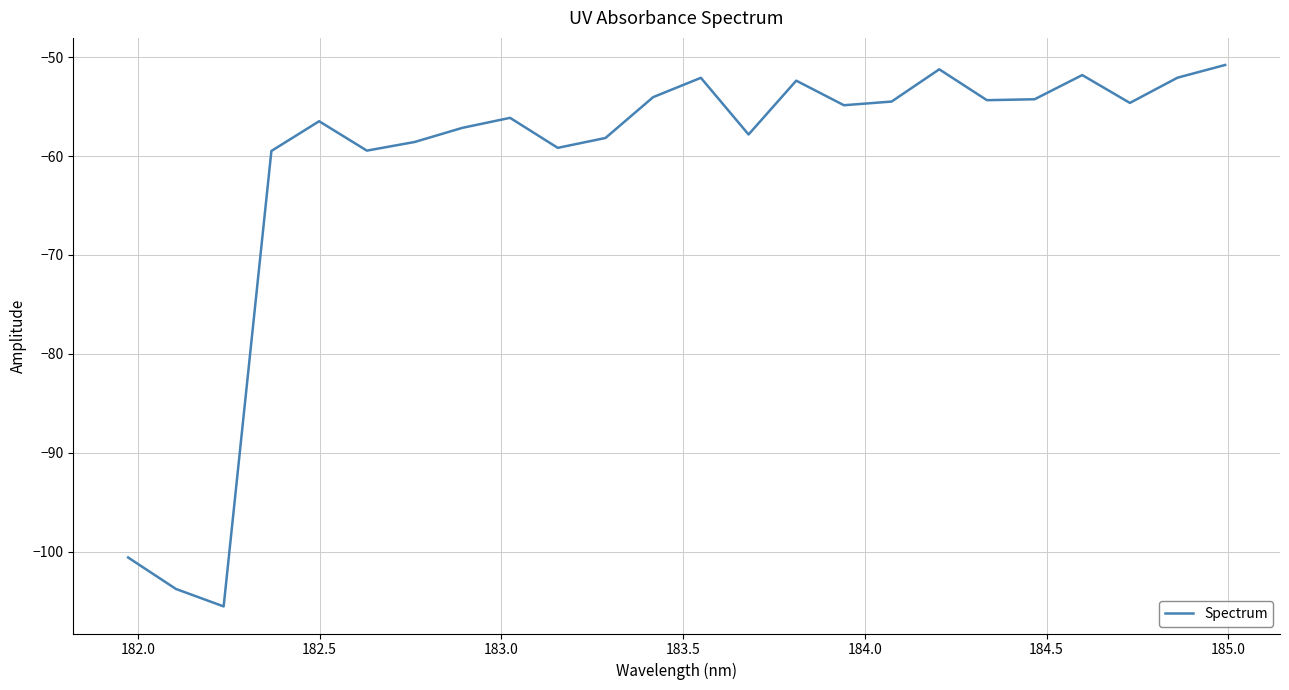

What is the smallest value displayed?

-105.6